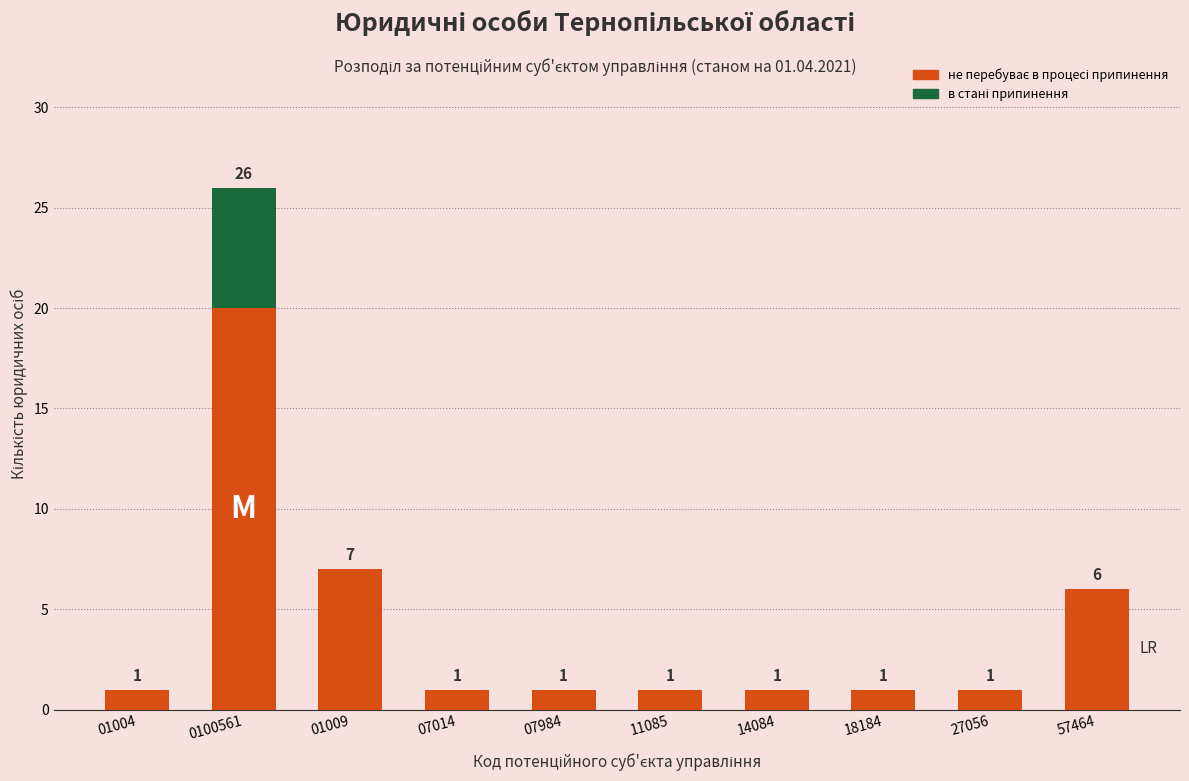

At which category is the sum across all series the highest?

0100561